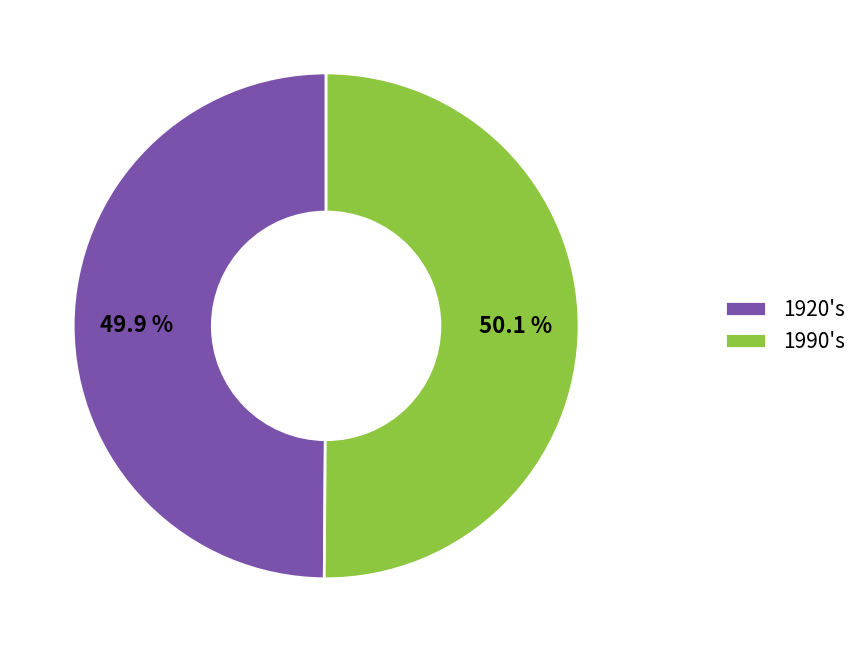

Approximately how many times larger is the value at 1990's compared to 1920's?

1.0